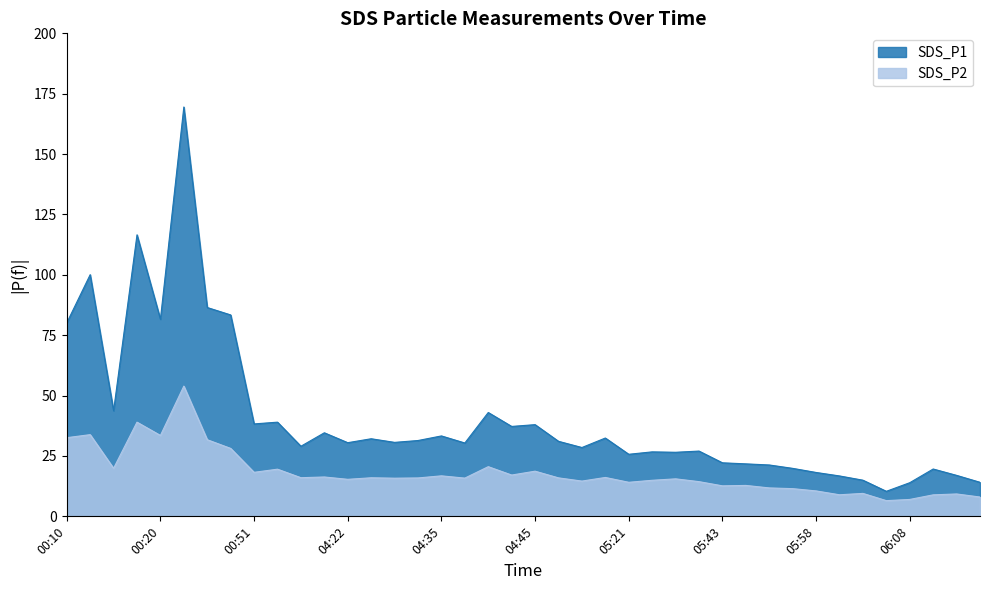

What is the sum of the SDS_P2 values at 05:43 and 05:19?

28.7